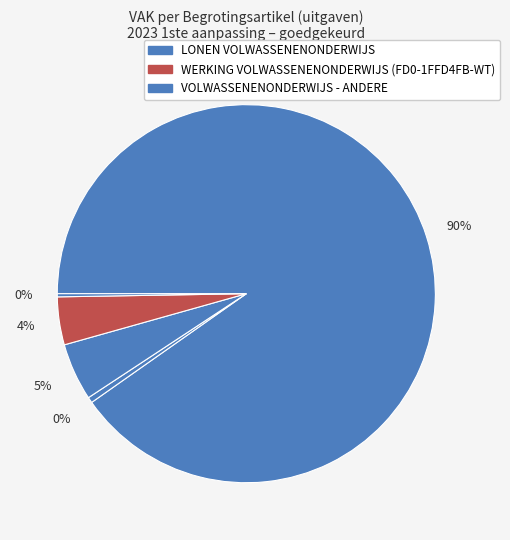

How many slices are in this pie chart?

5